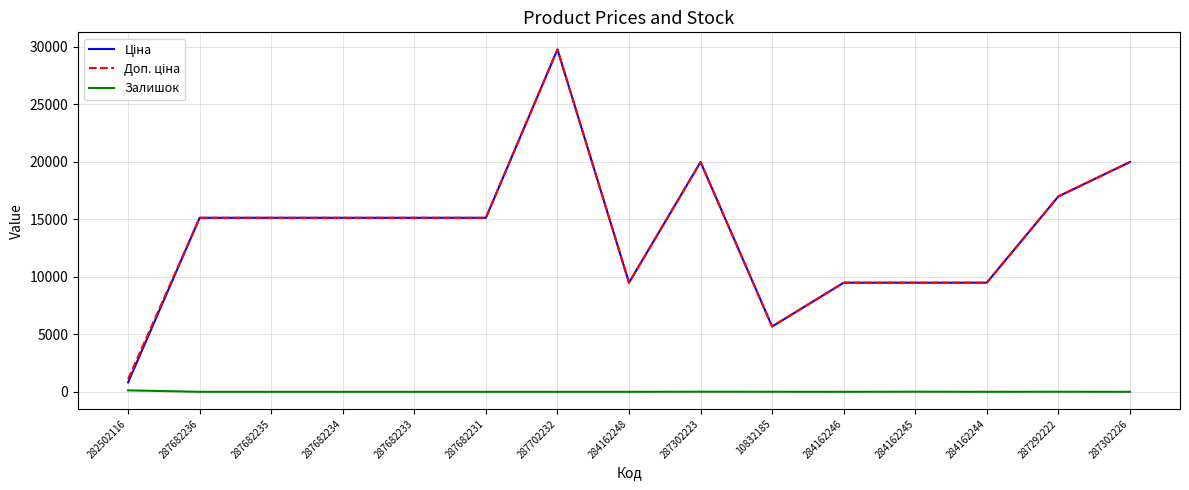

What is the spread (max minus min) of values at 287302226?

19964.2